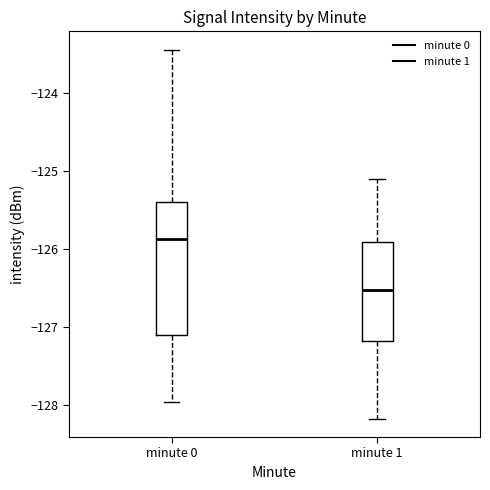

Comparing the boxes themselves (not the whiskers), which one is the tallest?

minute 0